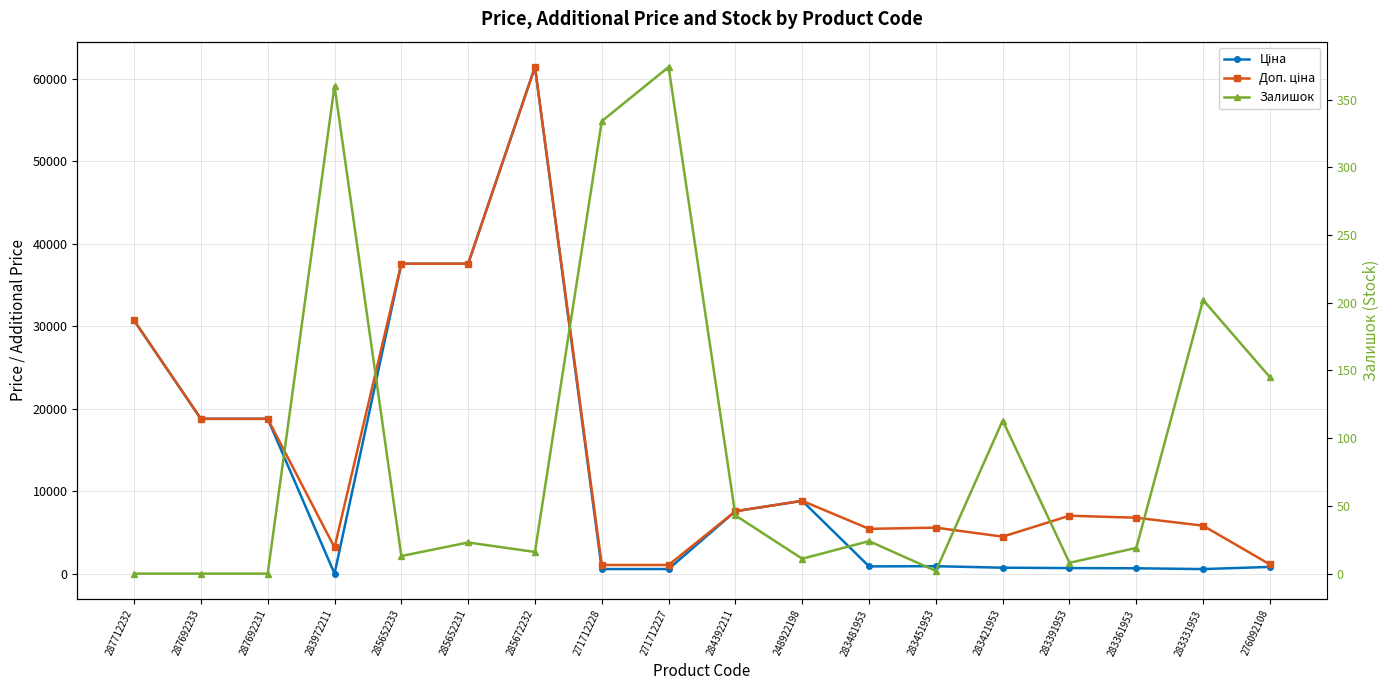

What value does the Доп. ціна series have at 283481953?

5462.3